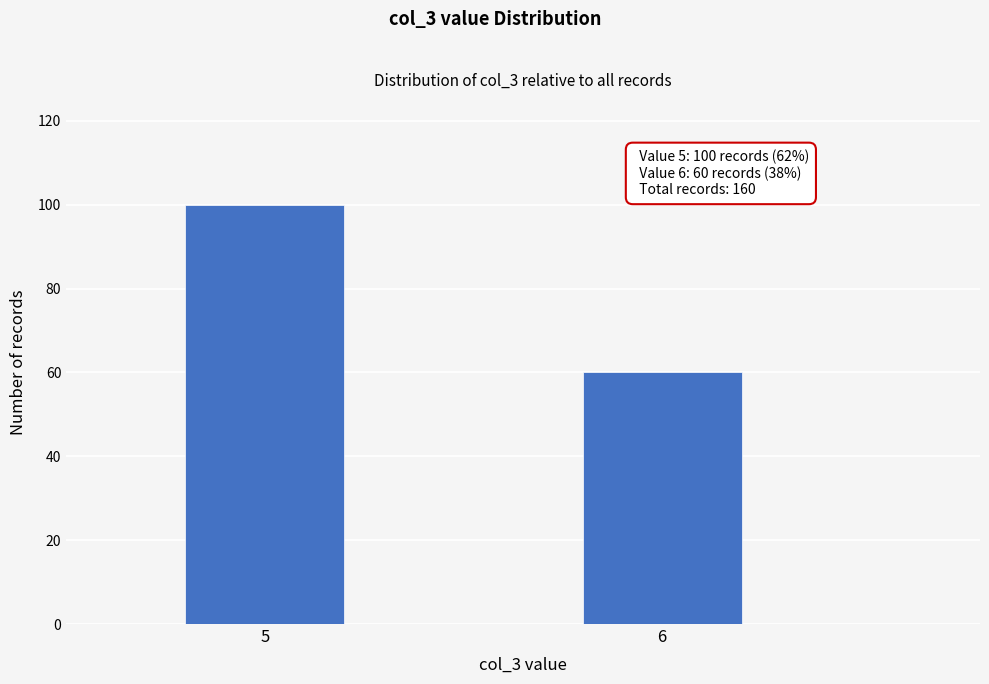

Reading left to right, what are all the values shown in this chart?

100	60